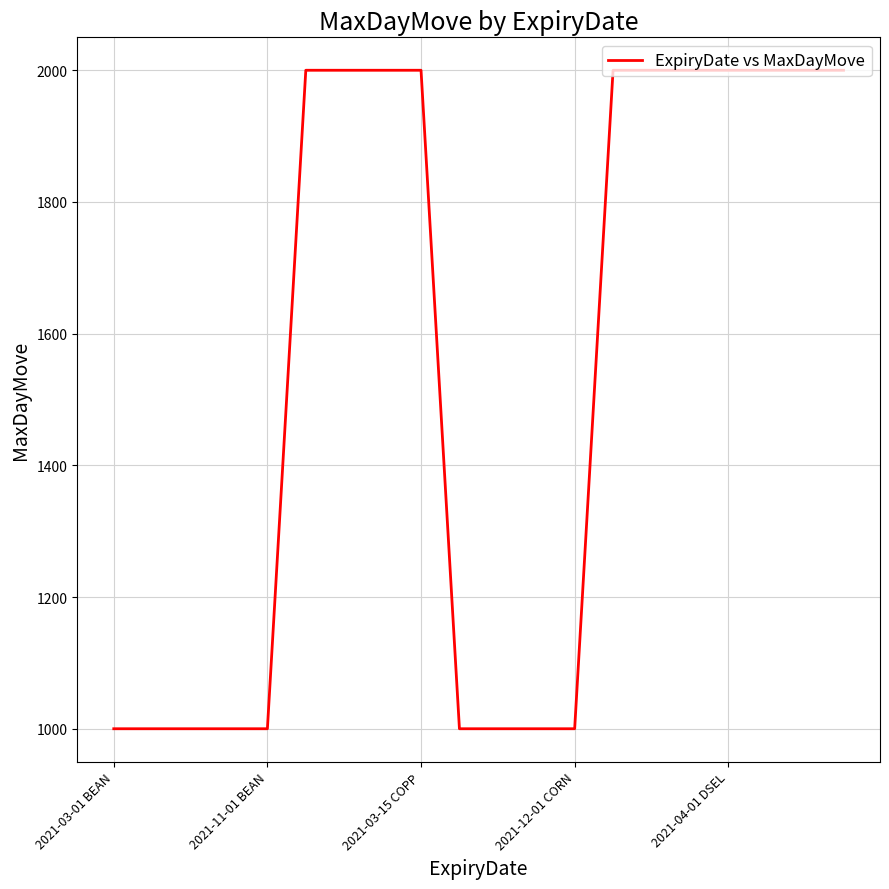

What is the smallest value displayed?

1000